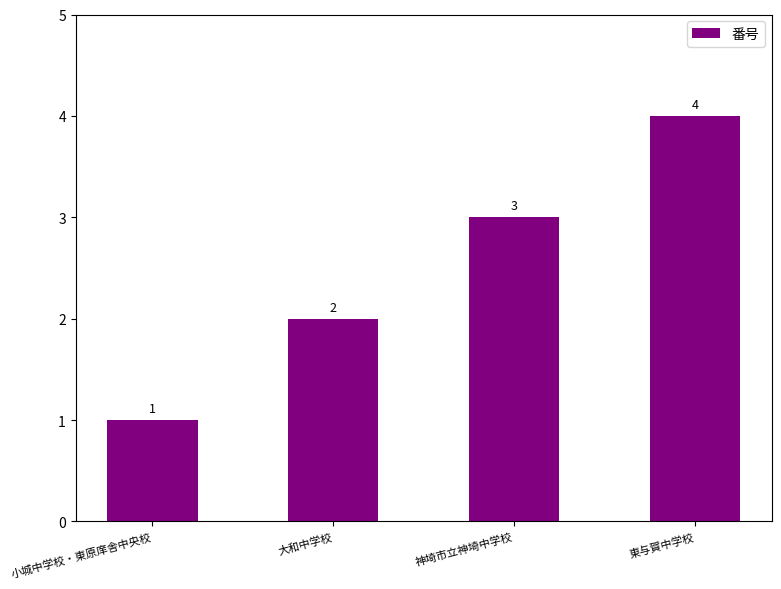

What is the difference between the maximum and minimum values?

3